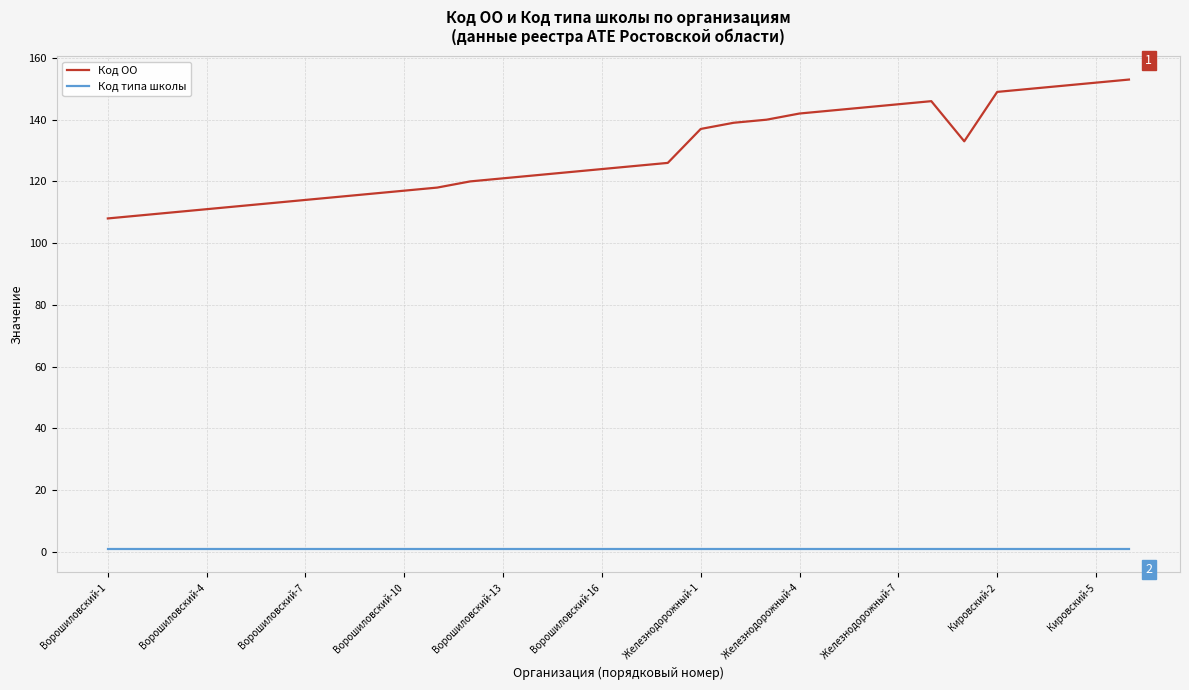

Which series has the widest spread of values?

Код ОО